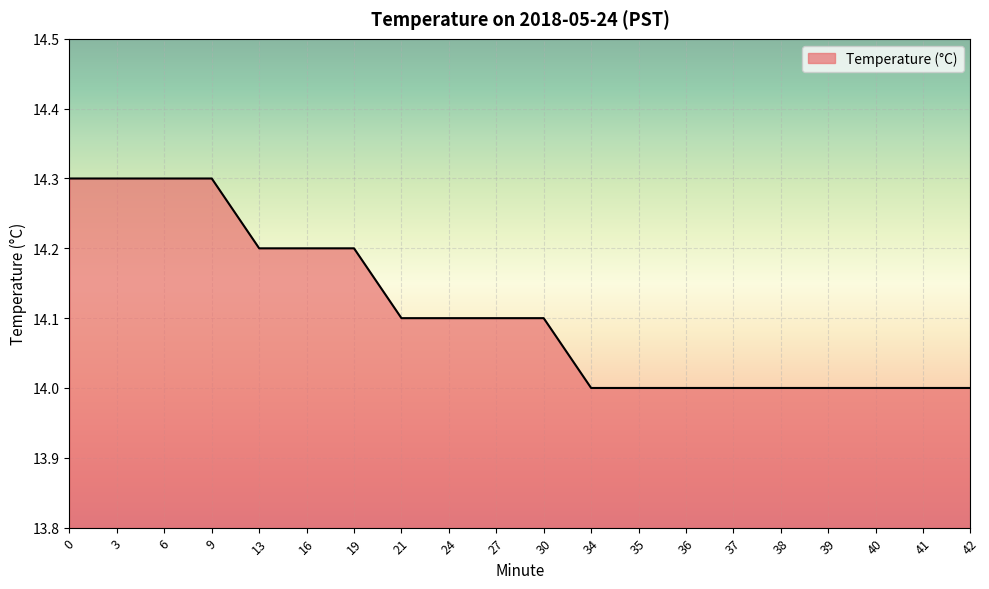

What is the minimum value shown in the chart?

14.0